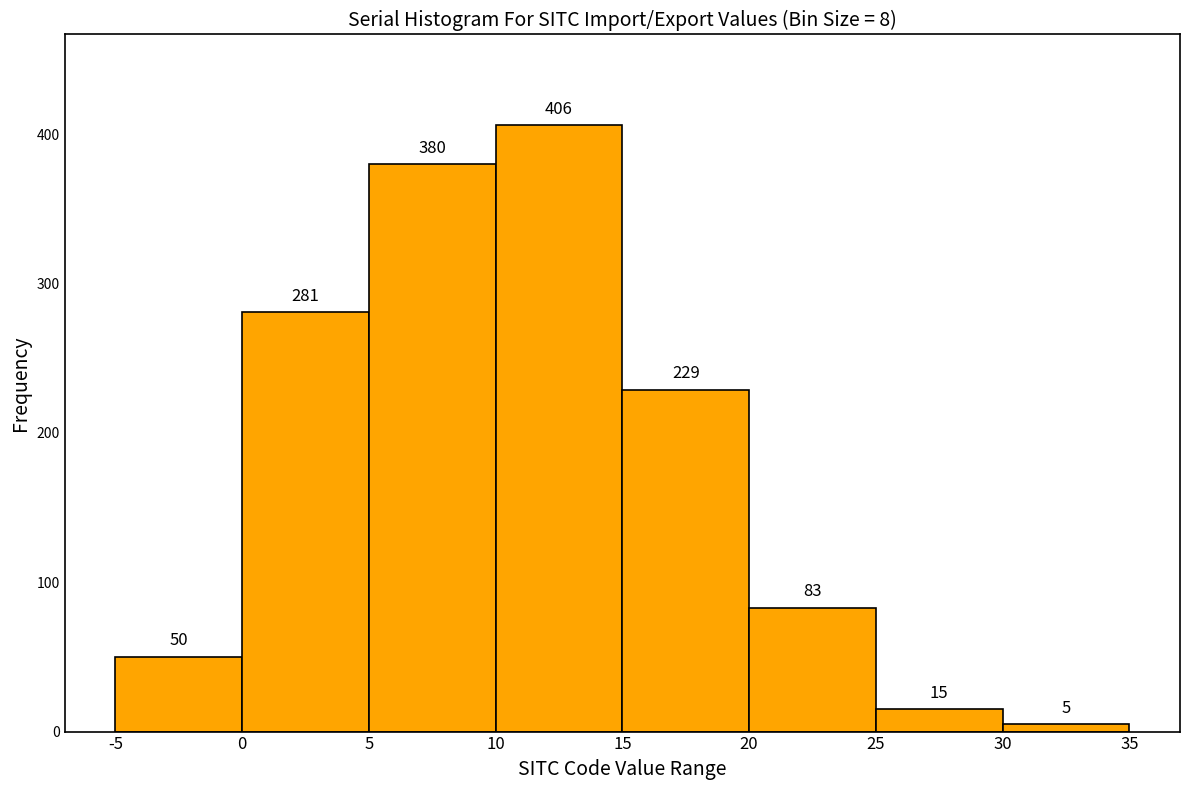

Reading left to right, list every bar in this chart as the range it spans on the x-axis followed by its height.

-5 to 0: 50
0 to 5: 281
5 to 10: 380
10 to 15: 406
15 to 20: 229
20 to 25: 83
25 to 30: 15
30 to 35: 5